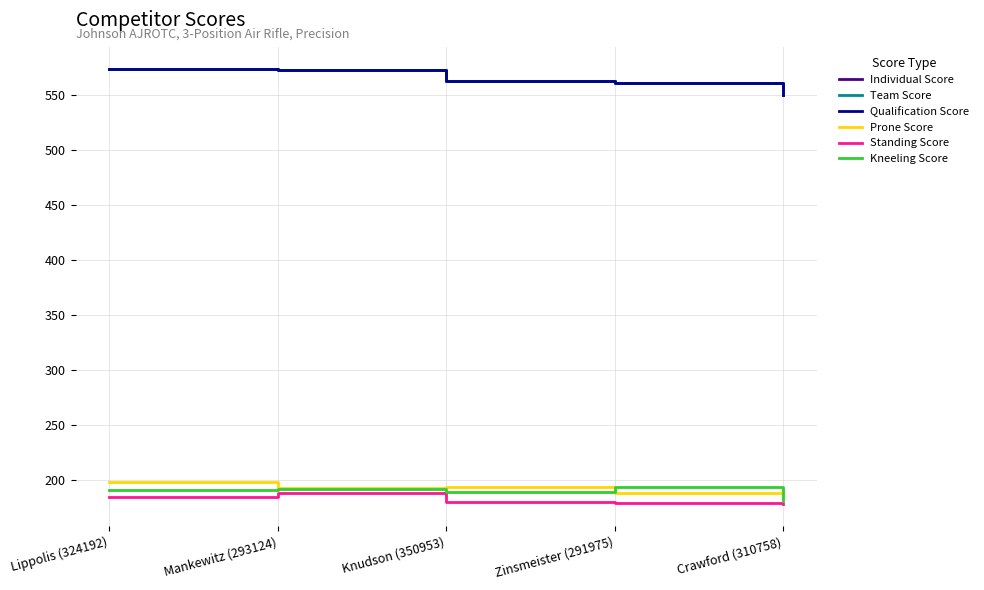

What position from the left is Crawford (310758)?

5